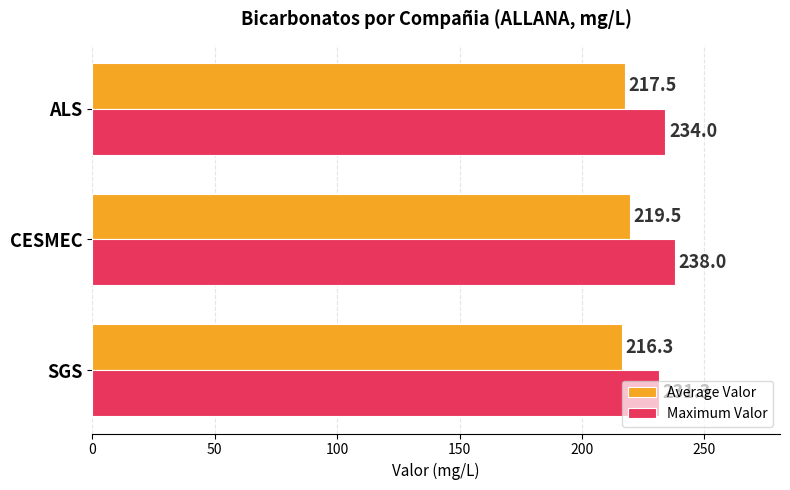

How many values in the Average Valor series exceed 217?

2